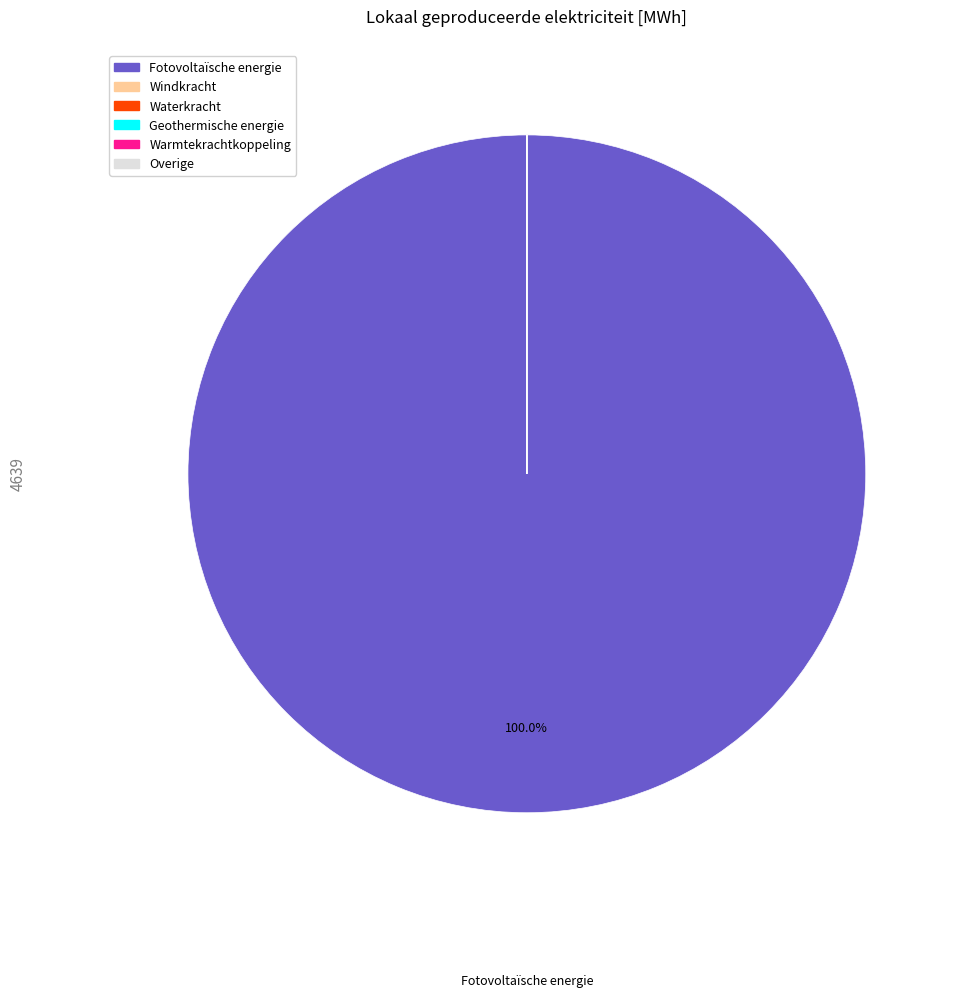

Which category has the biggest portion of the pie?

Fotovoltaïsche energie